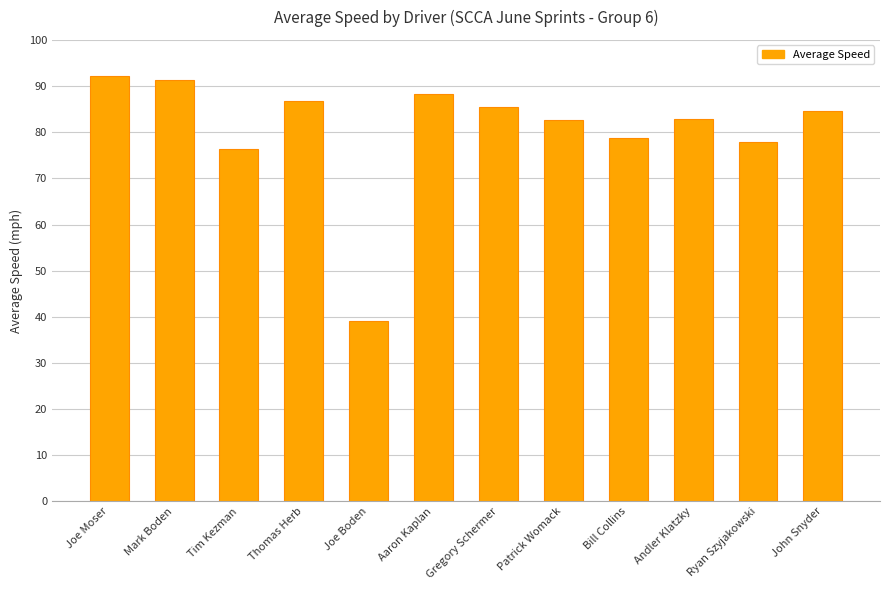

What is the maximum value shown in the chart?

92.1